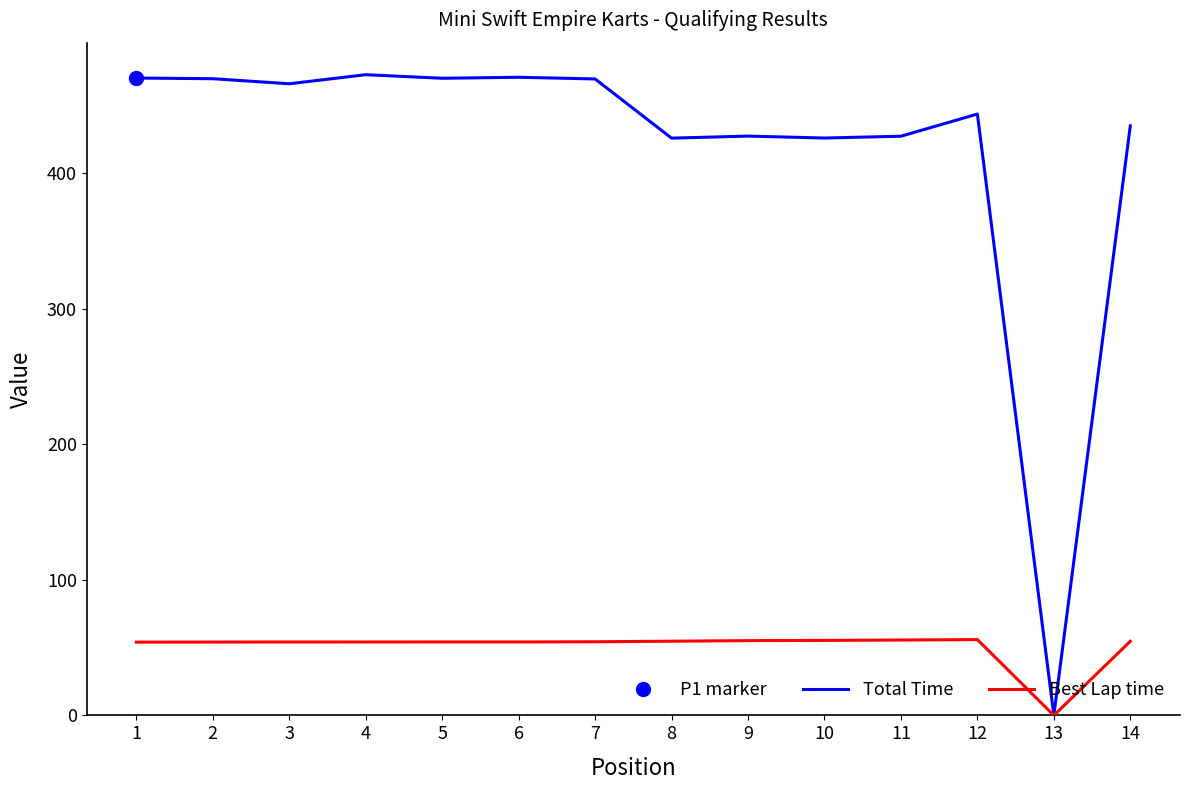

What is the total value across all series at 7?

523.9